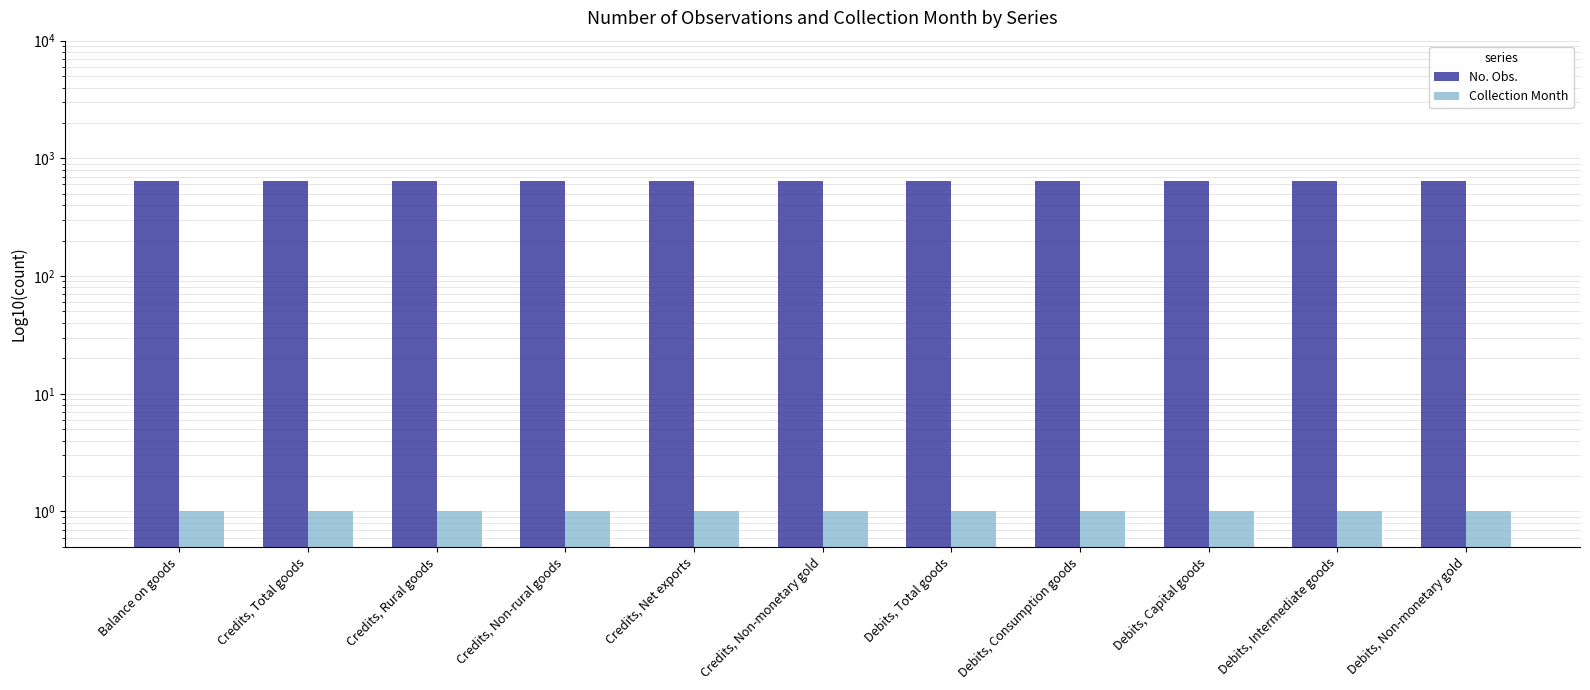

Rank the series by their average value, from highest to lowest.

No. Obs., Collection Month